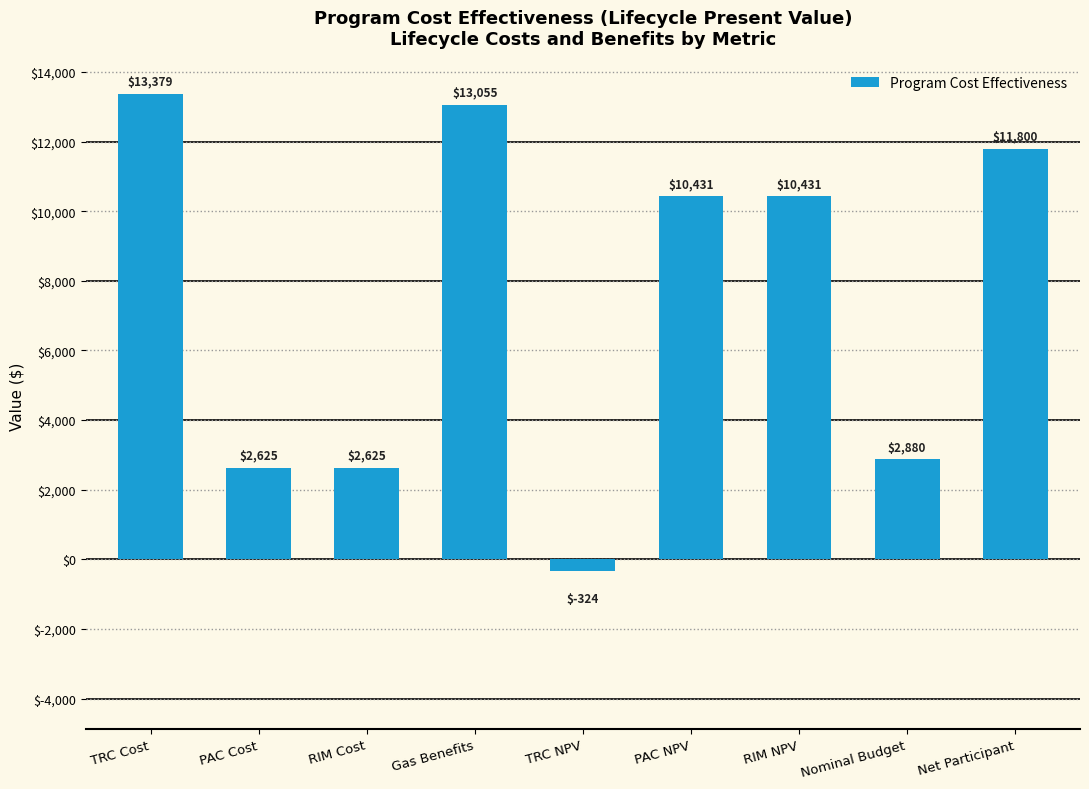

Where is the data nearest to the value 6527?

Nominal Budget